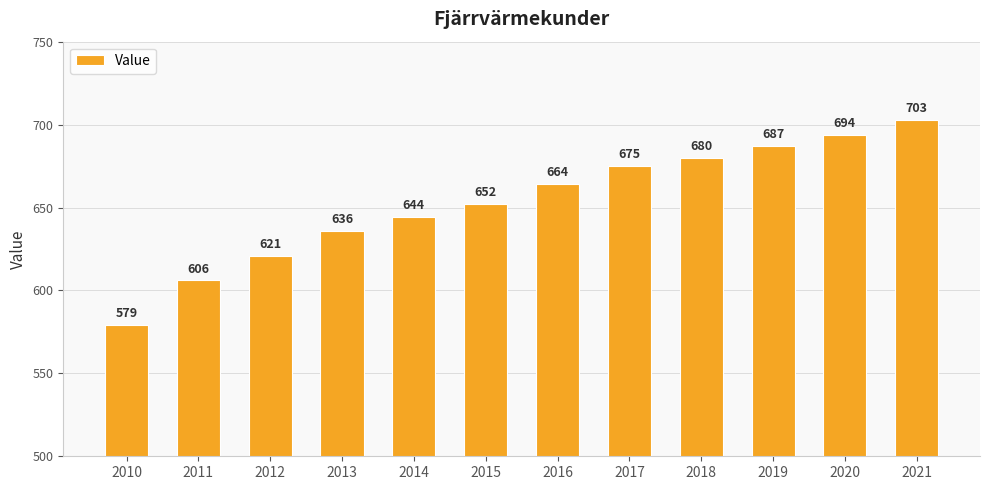

List the labels in order of value, largest first.

2021, 2020, 2019, 2018, 2017, 2016, 2015, 2014, 2013, 2012, 2011, 2010